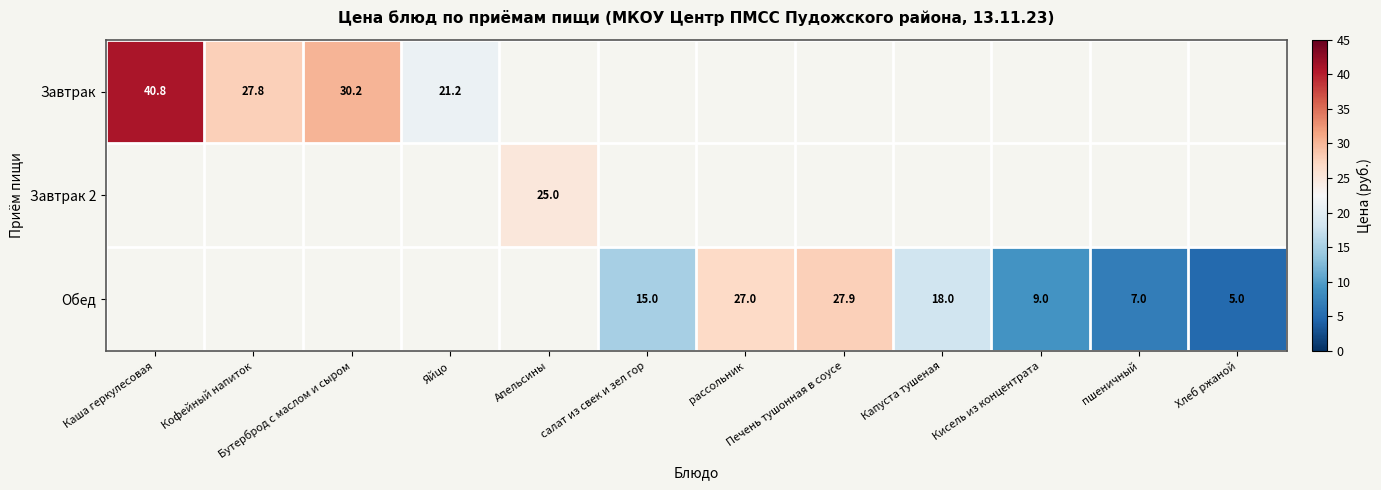

True or false: Завтрак has a value of 65.5 at Каша геркулесовая.

False